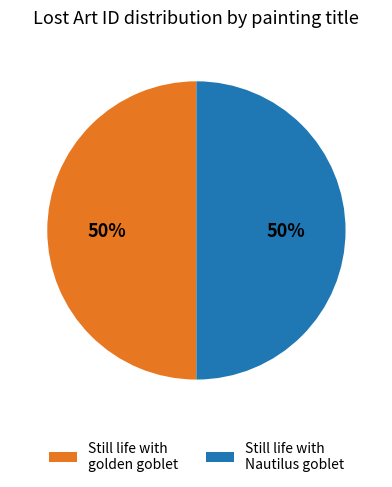

Is the sum of Still life with Nautilus goblet and Still life with golden goblet greater than half?

Yes